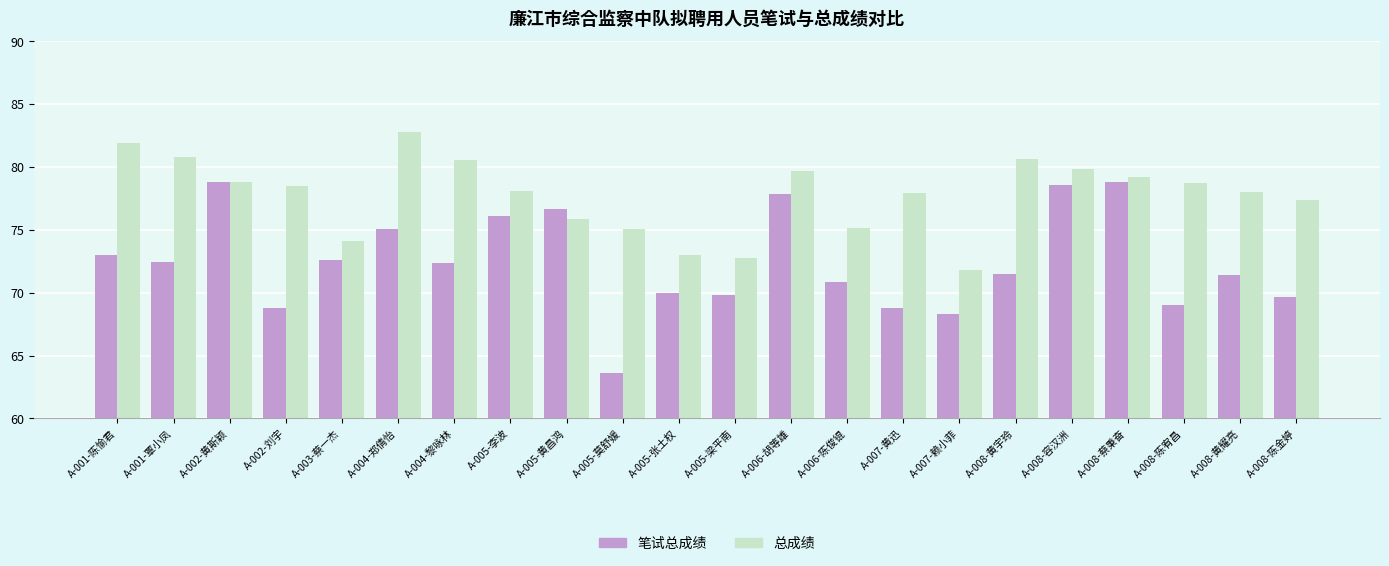

Is it true that 笔试总成绩 equals 121.4 at A-005-张土权?

False